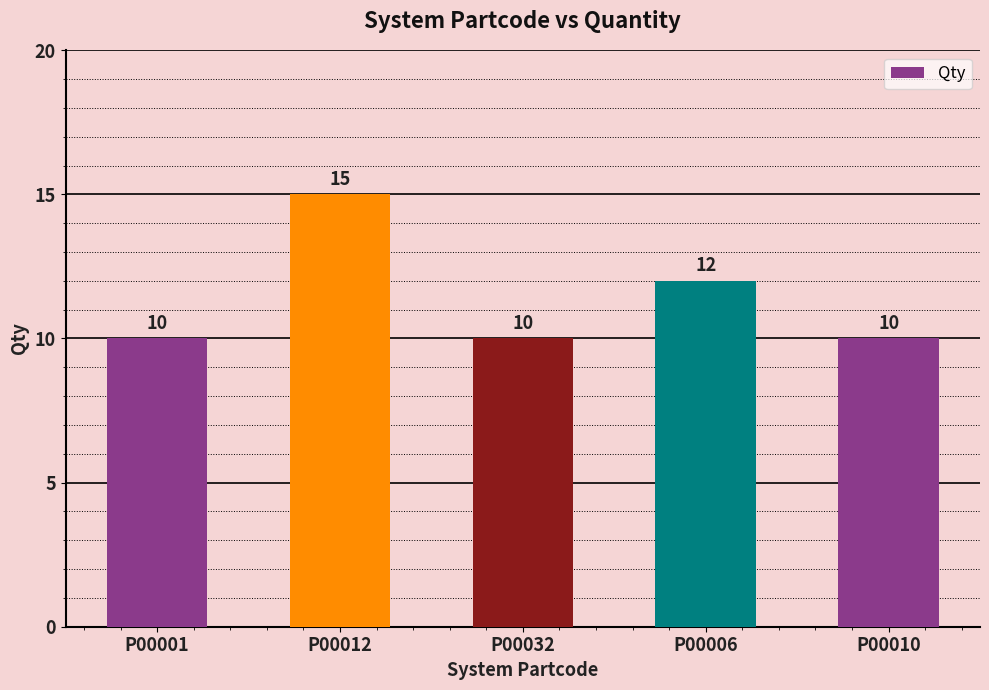

The value at P00001 is 13. True or false?

False